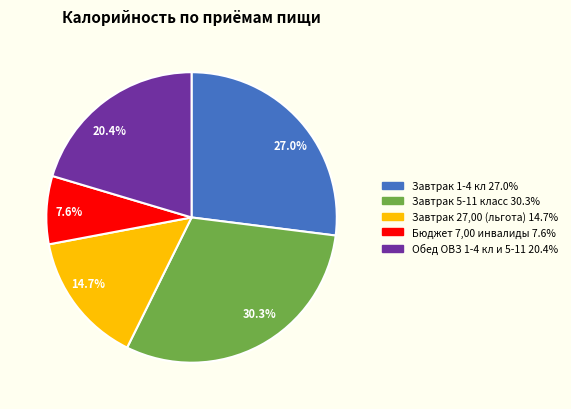

Is there a majority slice in this chart?

No